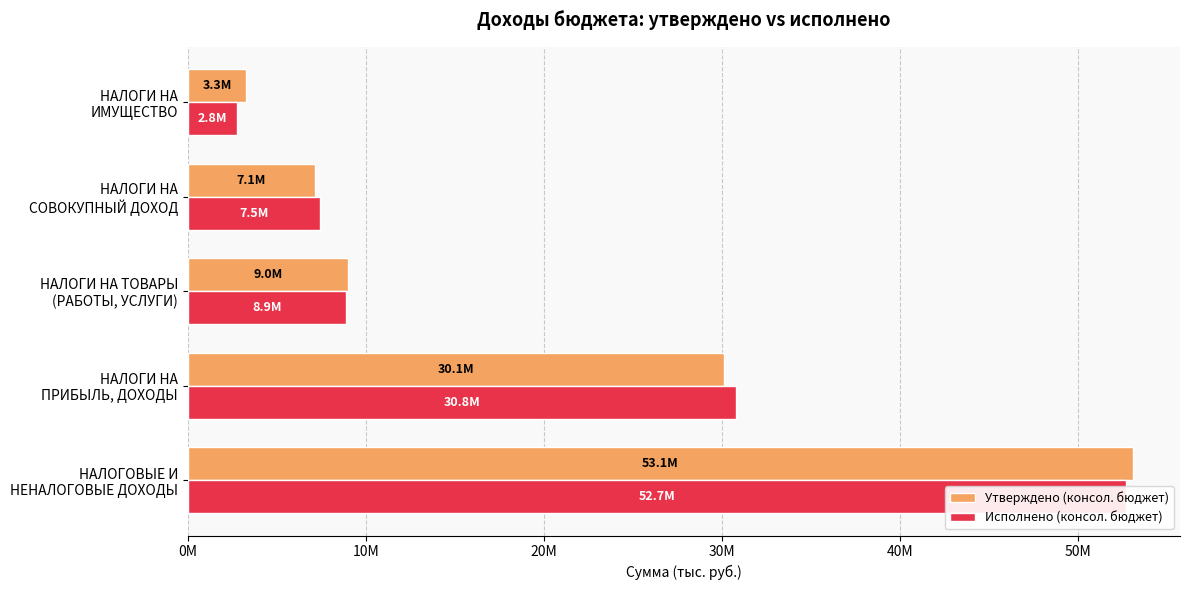

What is the sum of all Утверждено (консол. бюджет) values?

102640900.0